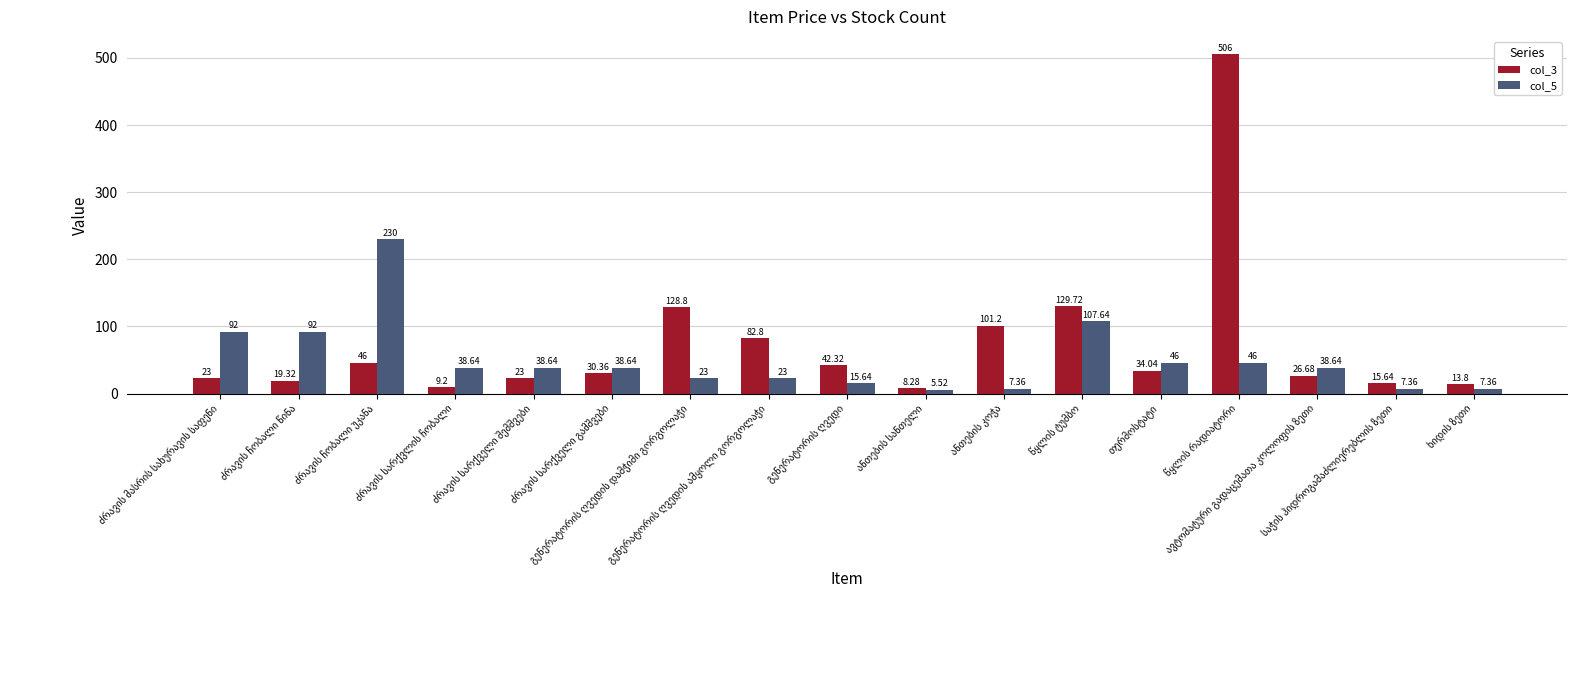

Rank the series by their maximum value, from lowest to highest.

col_5, col_3